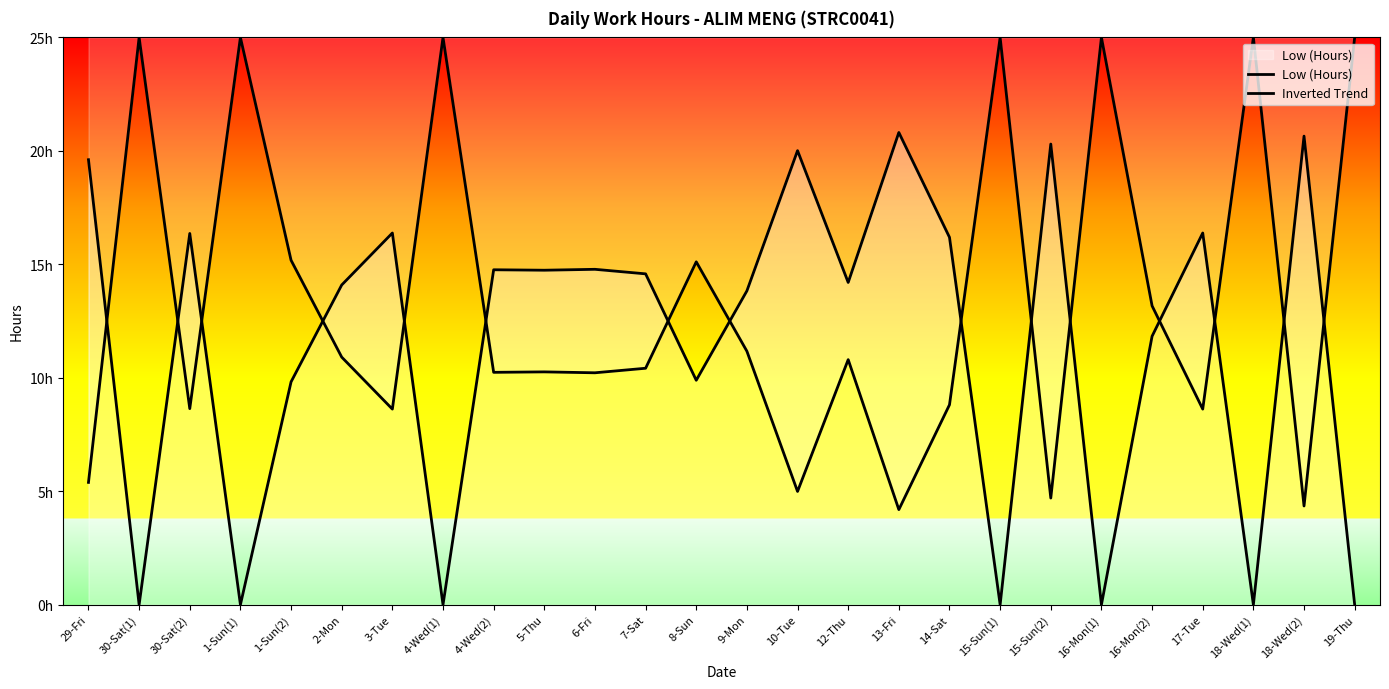

What is the value of the Inverted Trend point at the 7th from the left?

8.6